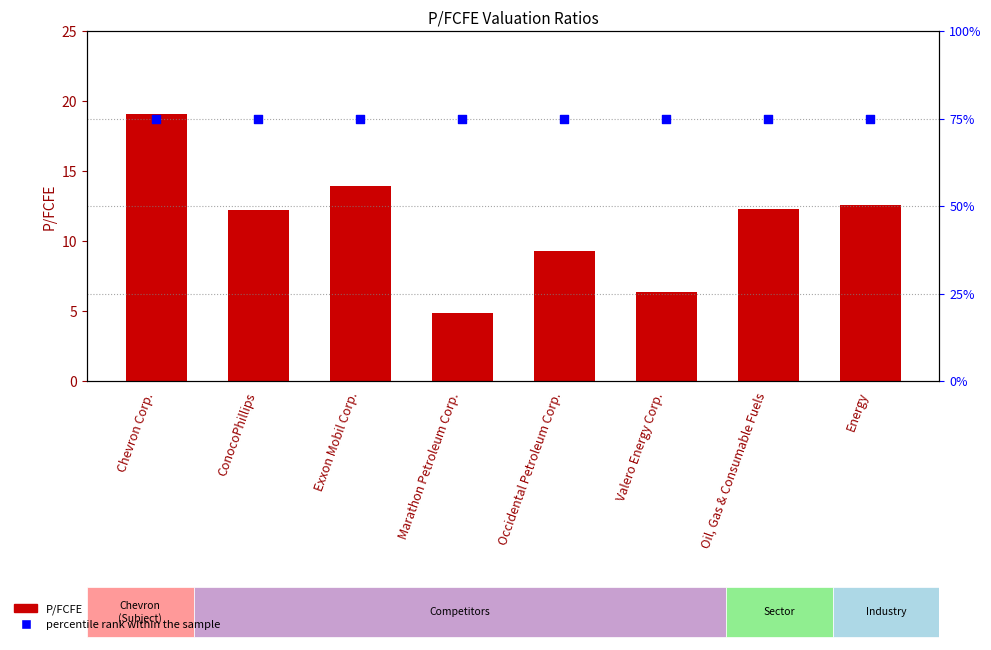

What are all the series names shown in the legend?

P/FCFE, percentile rank within the sample